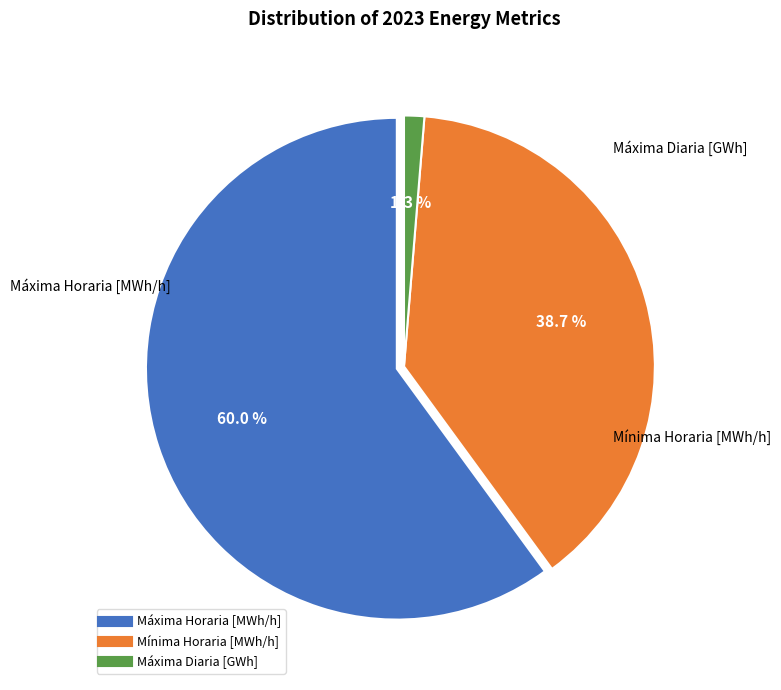

Which category has the biggest portion of the pie?

Máxima Horaria [MWh/h]